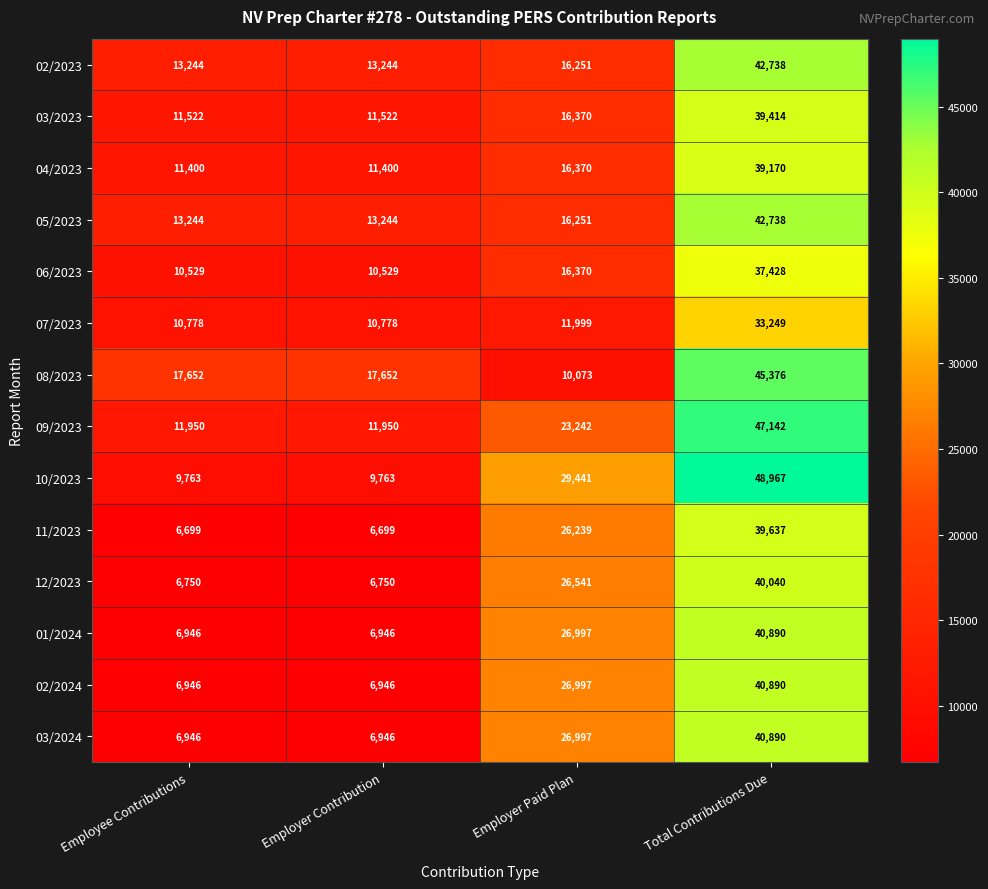

The 11/2023 series shows 1513 at Employer Contribution. True or false?

False